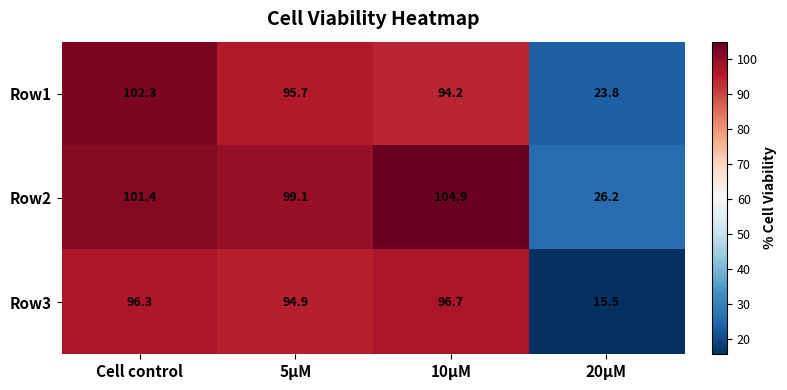

Which series has the largest total across all categories?

Row2